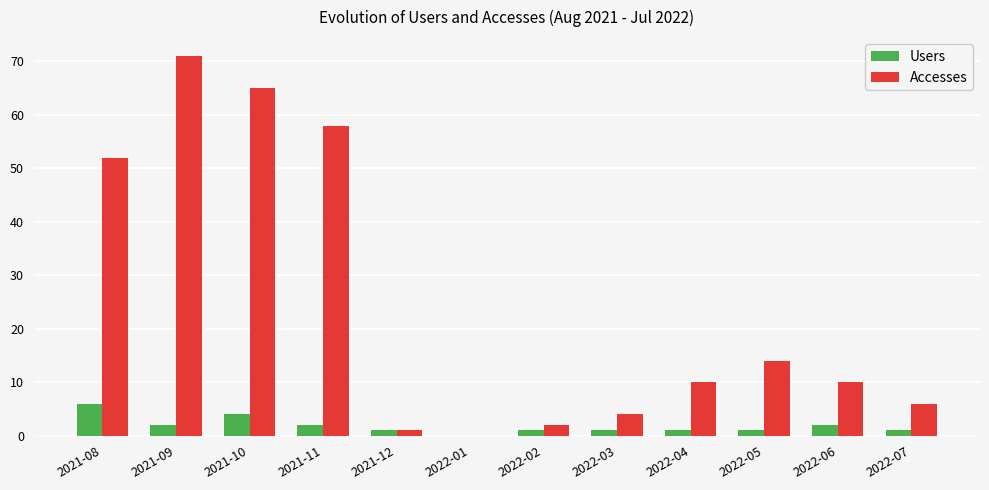

Is it true that Users equals 0 at 2022-01?

True